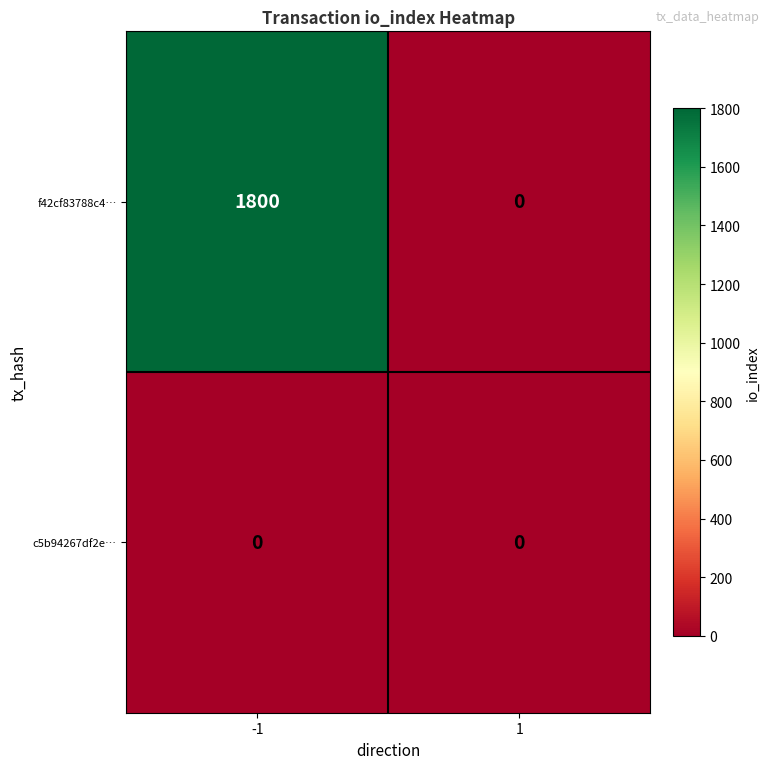

Rank the series by their maximum value, from lowest to highest.

c5b94267df2e…, f42cf83788c4…